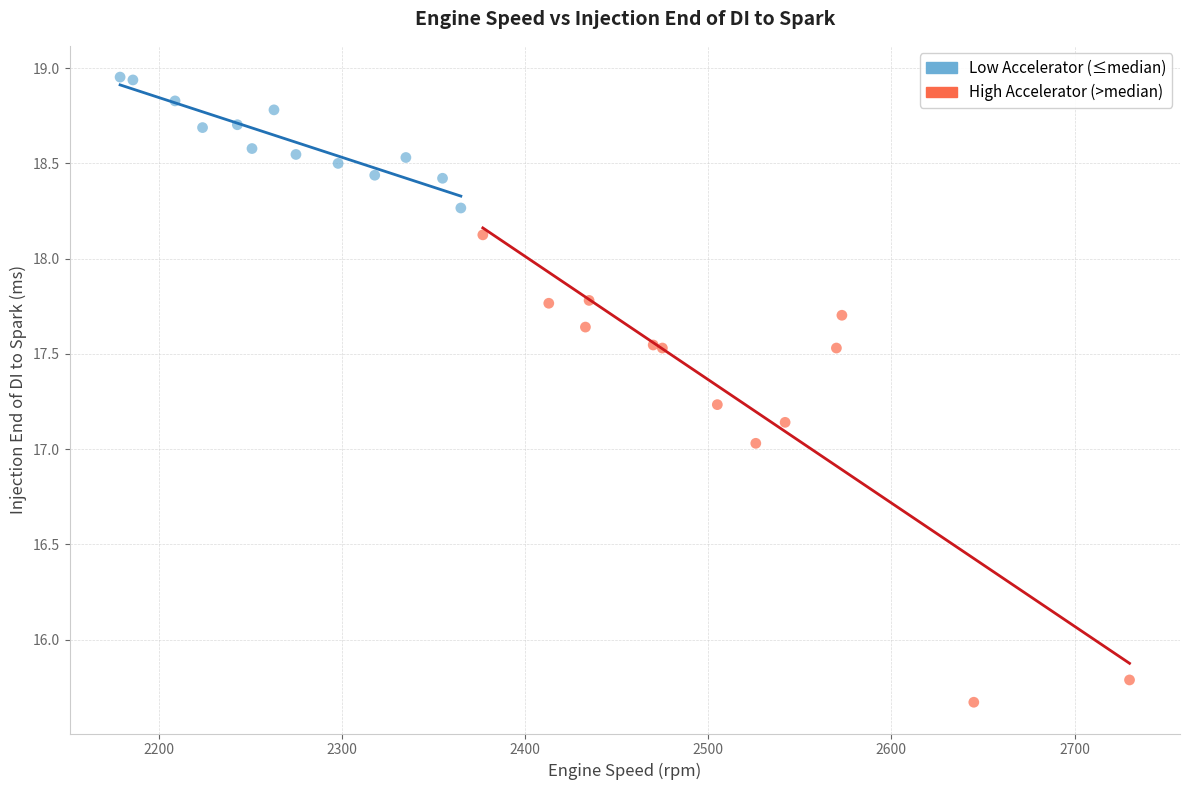

Which series reaches the maximum Y coordinate?

Low Accelerator (≤median)